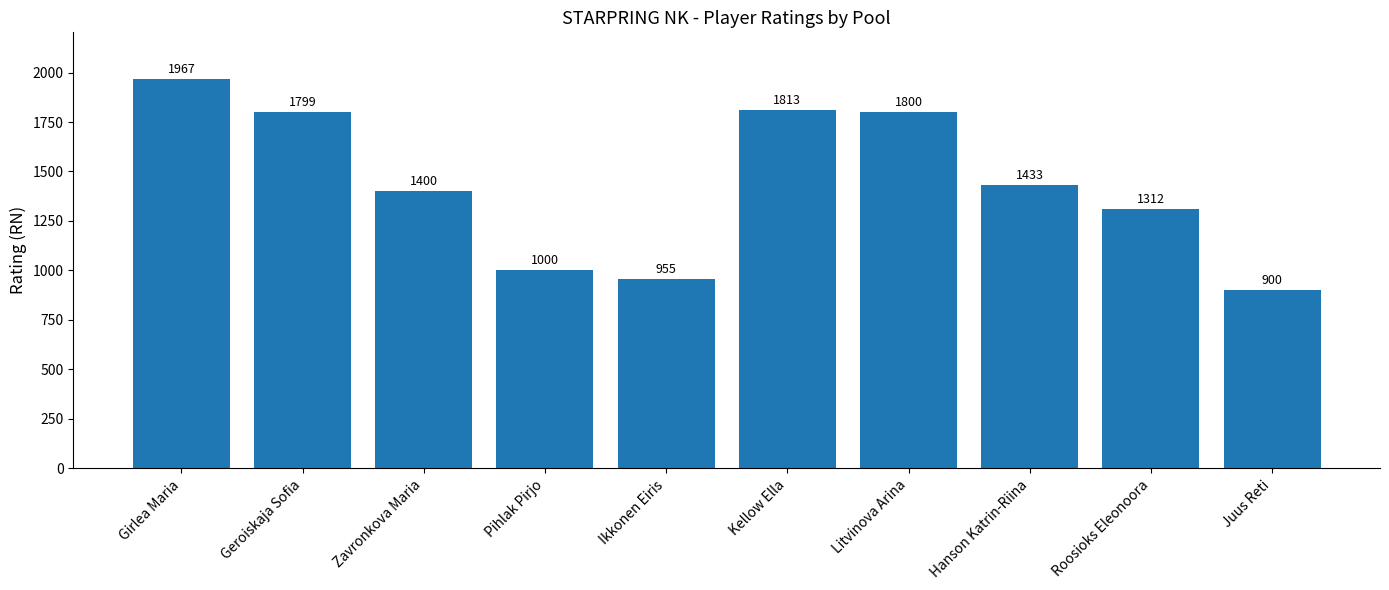

Are the bars horizontal?

No